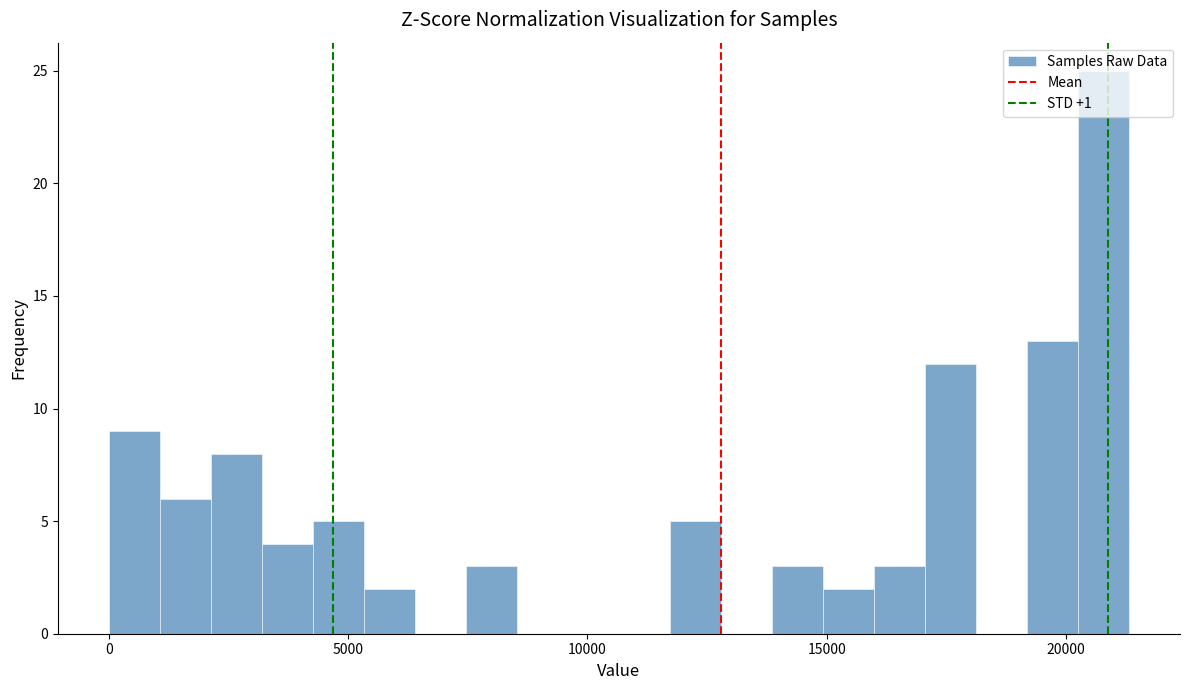

Around what value on the x-axis is the tallest bar? Give the approximate position of its centre, as read against the axis.

21000